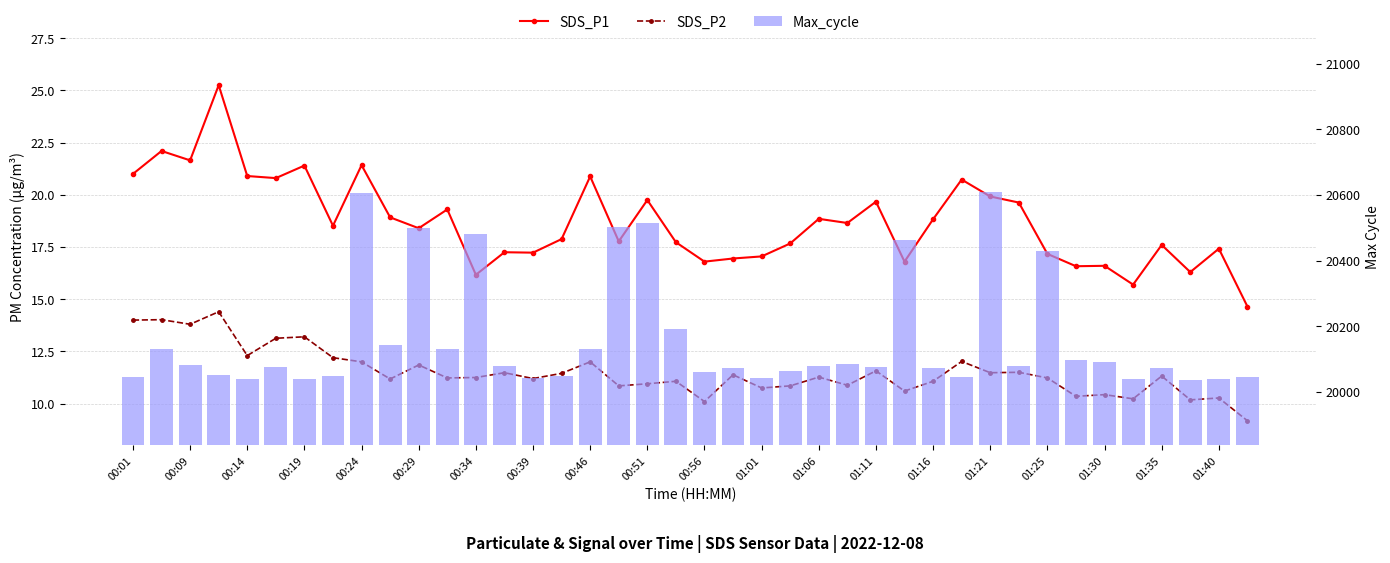

Where does the SDS_P1 series first go above 18?

00:01